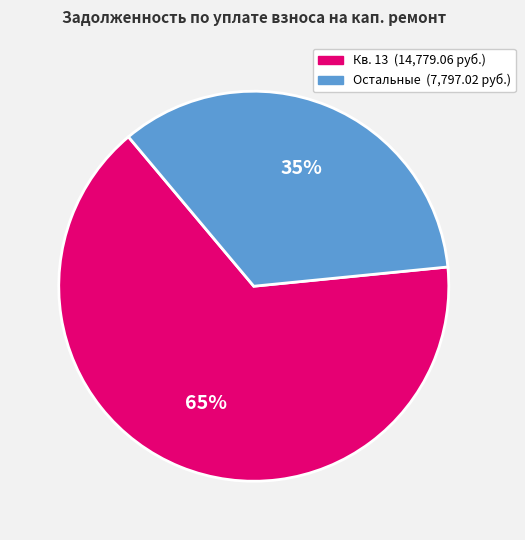

Count the number of slices in the pie.

2